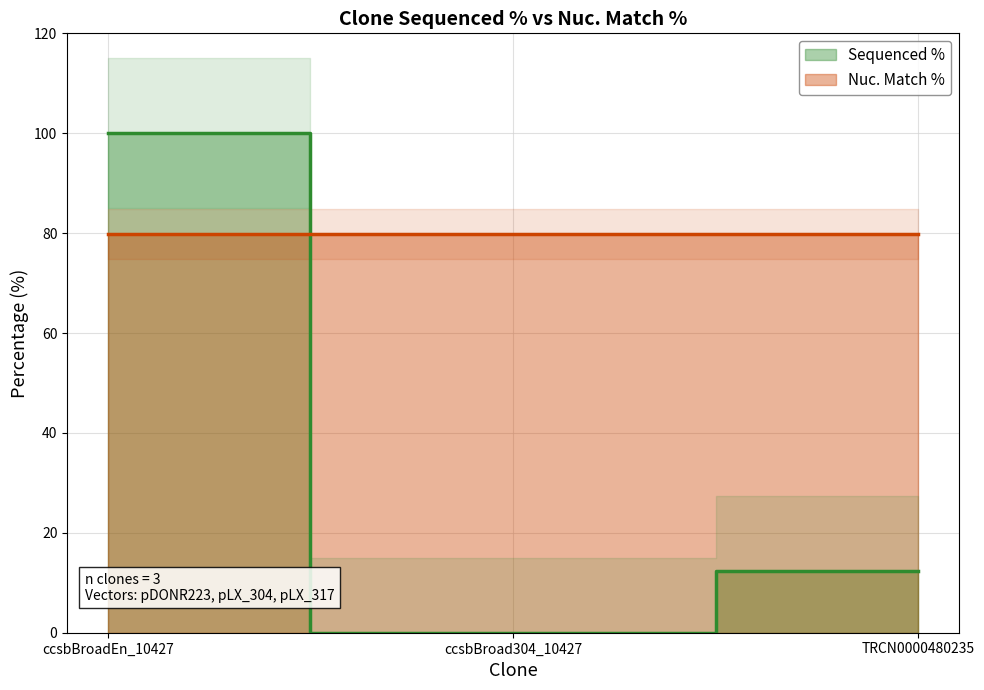

Count the values in the range 0 to 100.

3